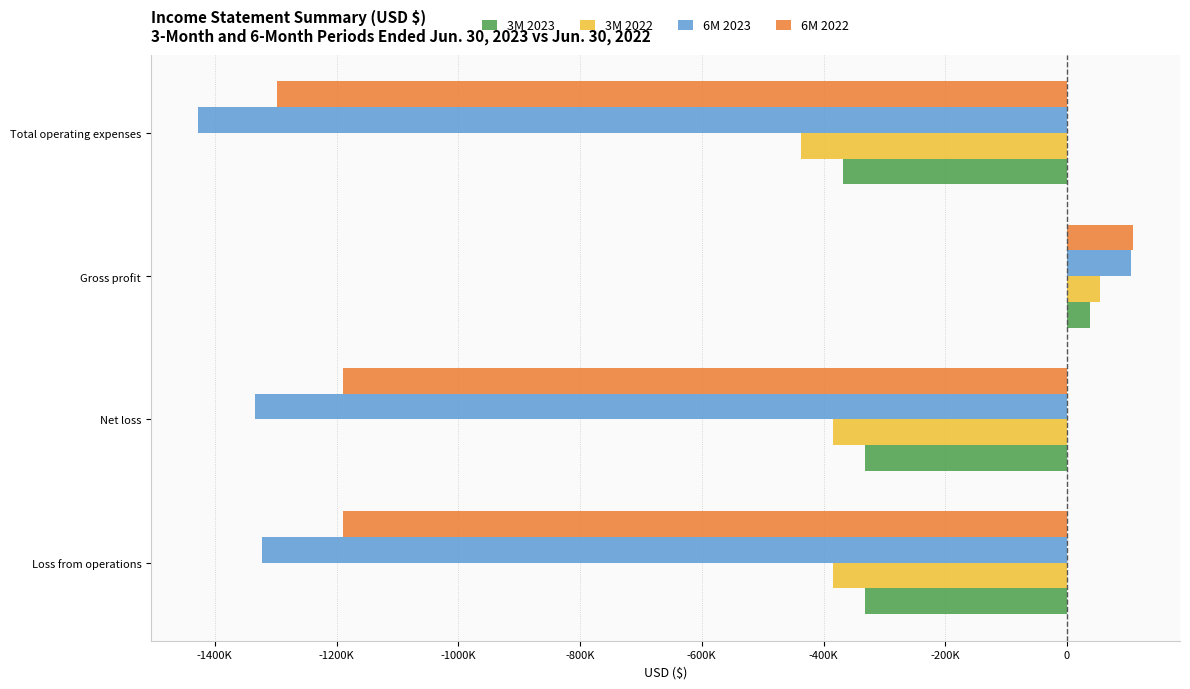

List the series in order of their peak value, highest first.

6M 2022, 6M 2023, 3M 2022, 3M 2023